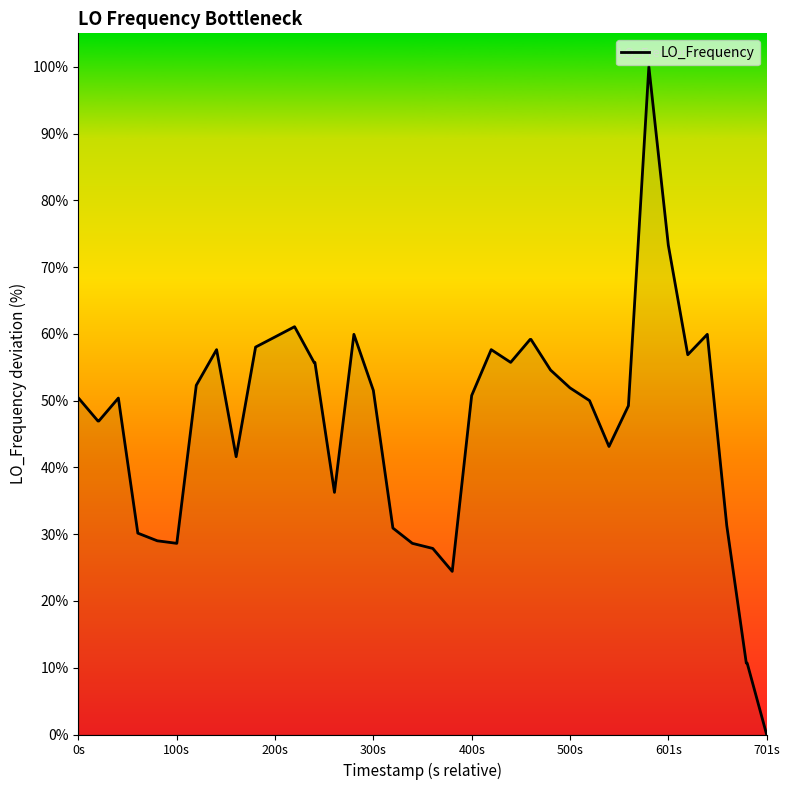

What is the difference between the maximum and minimum values?

100.0